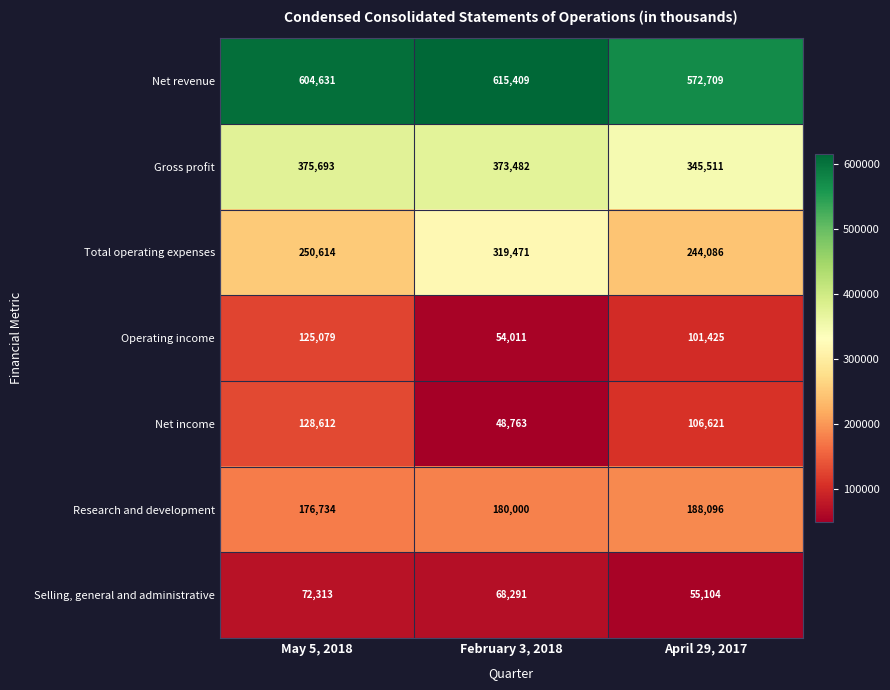

How many categories are shown in the chart?

3